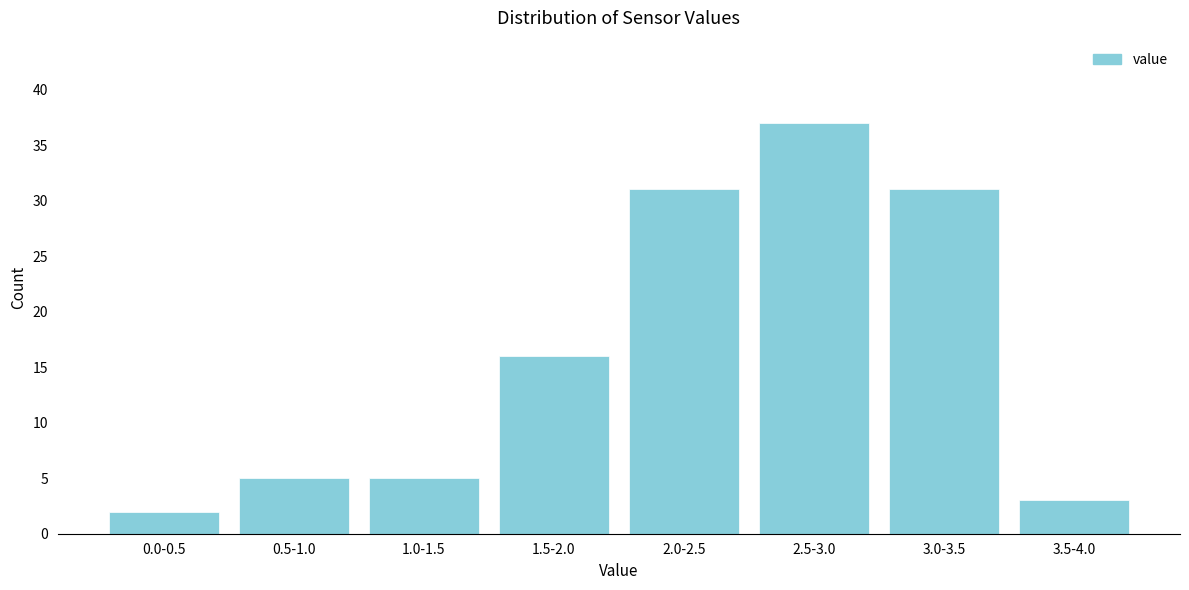

Reading left to right, extract all data points from this chart.

0.0-0.5=2	0.5-1.0=5	1.0-1.5=5	1.5-2.0=16	2.0-2.5=31	2.5-3.0=37	3.0-3.5=31	3.5-4.0=3